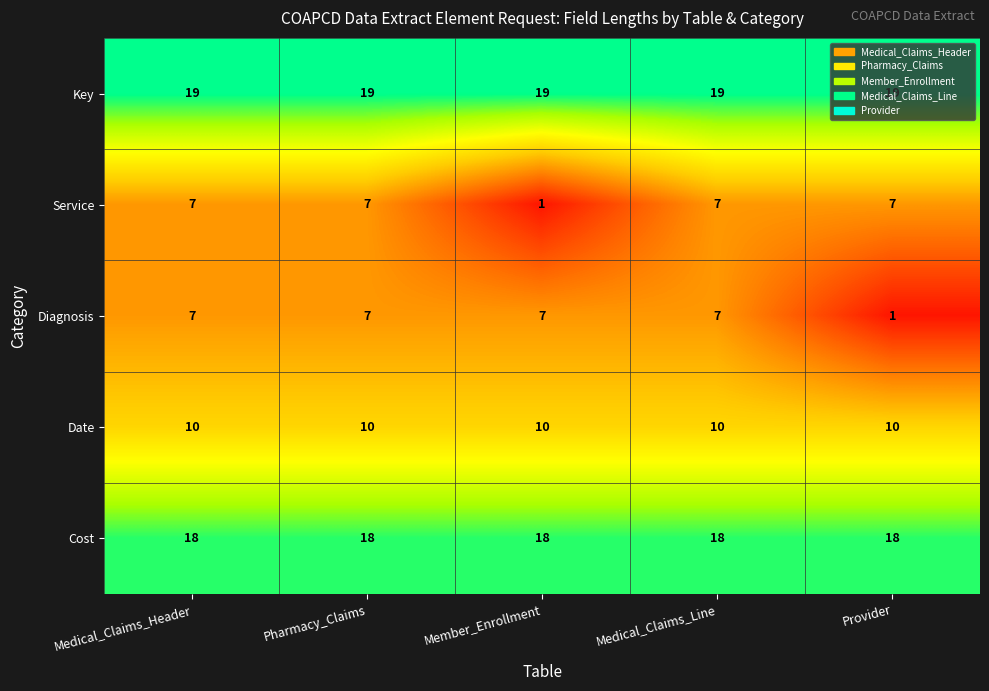

The Cost series shows 18 at Member_Enrollment. True or false?

True